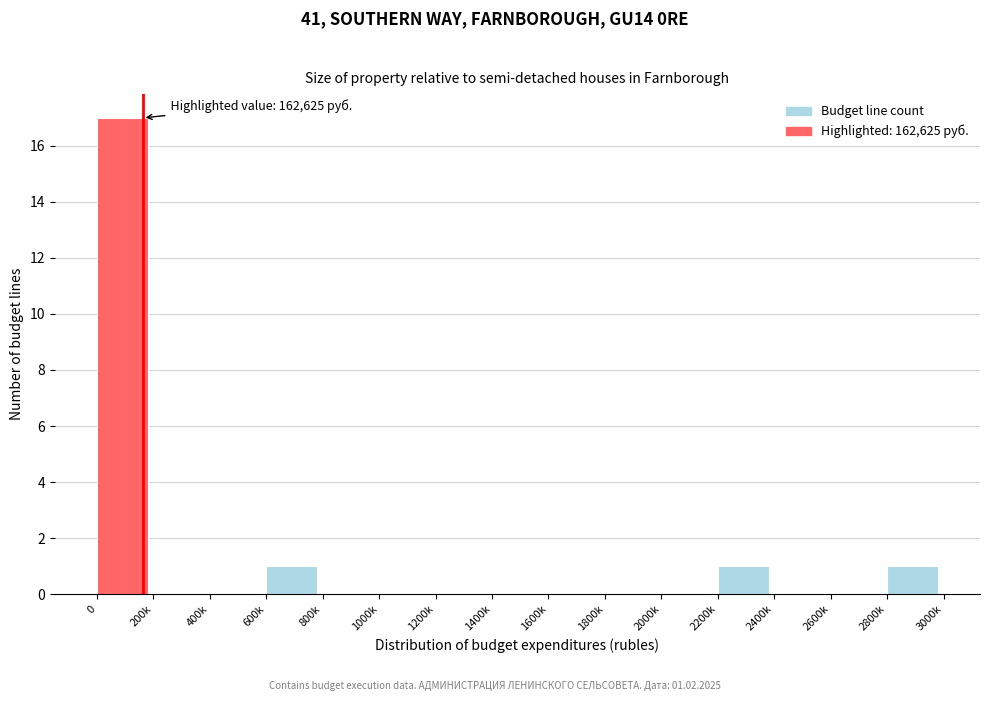

Reading right to left, list all the values displayed in this chart.

2800k=1	2600k=0	2400k=0	2200k=1	2000k=0	1800k=0	1600k=0	1400k=0	1200k=0	1000k=0	800k=0	600k=1	400k=0	200k=0	0=17